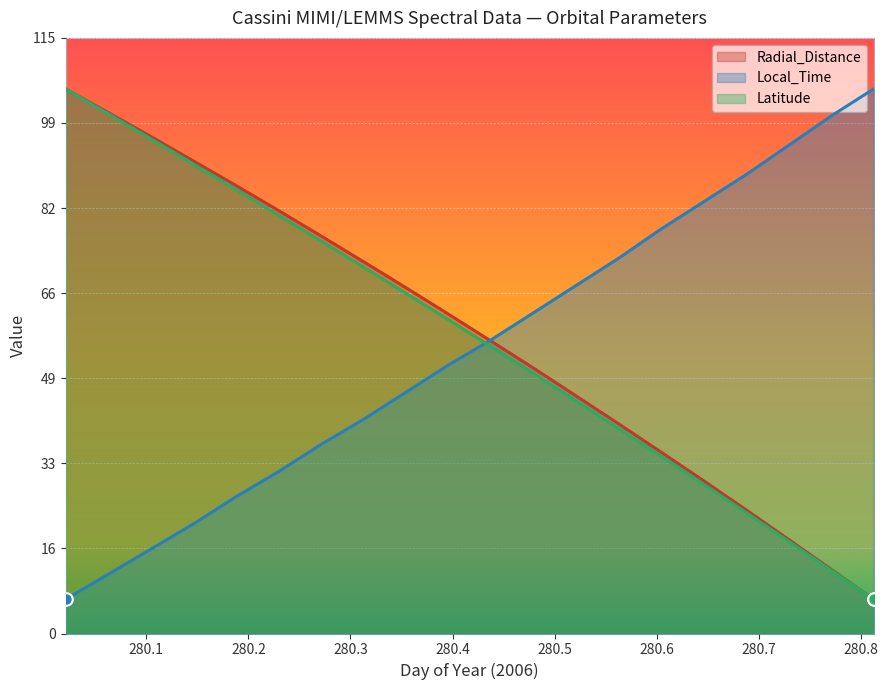

Where do Latitude and Local_Time first cross each other?

280.3958 and 280.4375